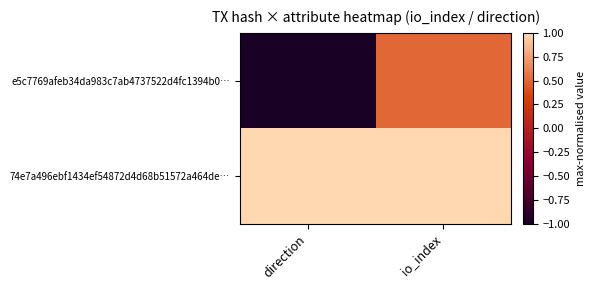

Rank the series at direction from lowest to highest value.

e5c7769afeb34da983c7ab4737522d4fc1394b0…, 74e7a496ebf1434ef54872d4d68b51572a464de…